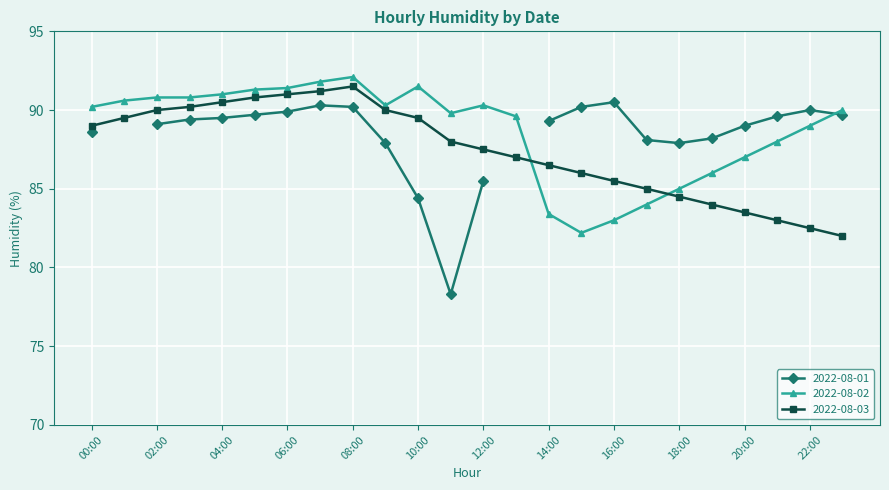

The value of 2022-08-02 at 16:00 is 39.6. True or false?

False